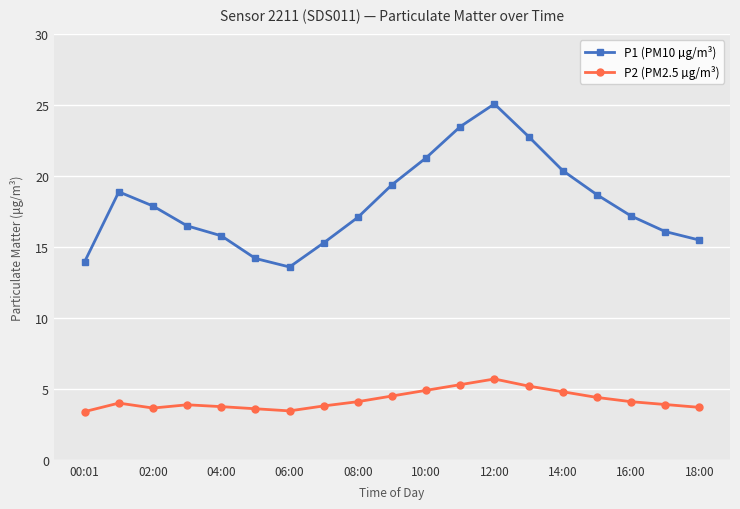

Count the number of data series in this chart.

2